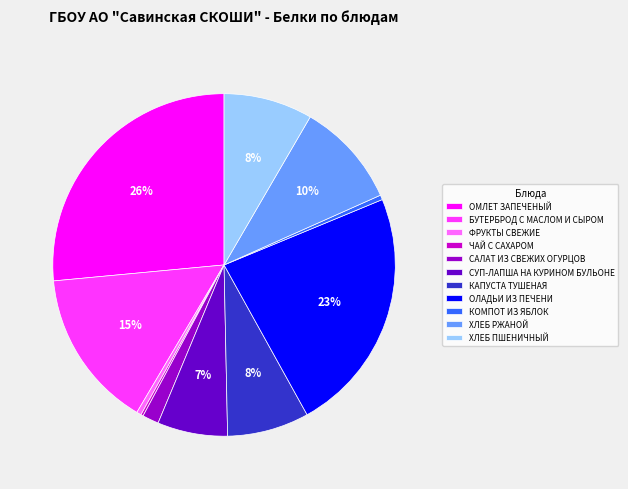

To the nearest percent, what percentage of the pie is БУТЕРБРОД С МАСЛОМ И СЫРОМ?

15%